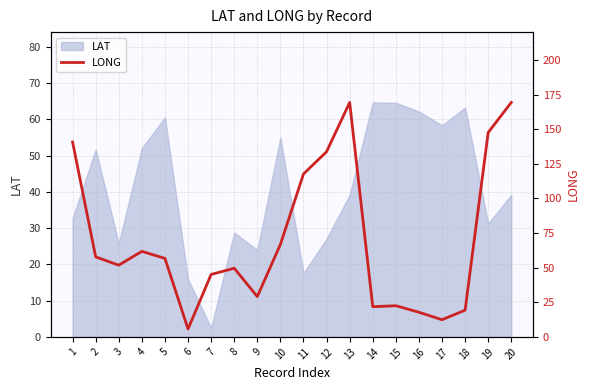

Rank the categories by value from lowest to highest.

6, 17, 16, 18, 14, 15, 9, 7, 8, 3, 5, 2, 4, 10, 11, 12, 1, 19, 13, 20